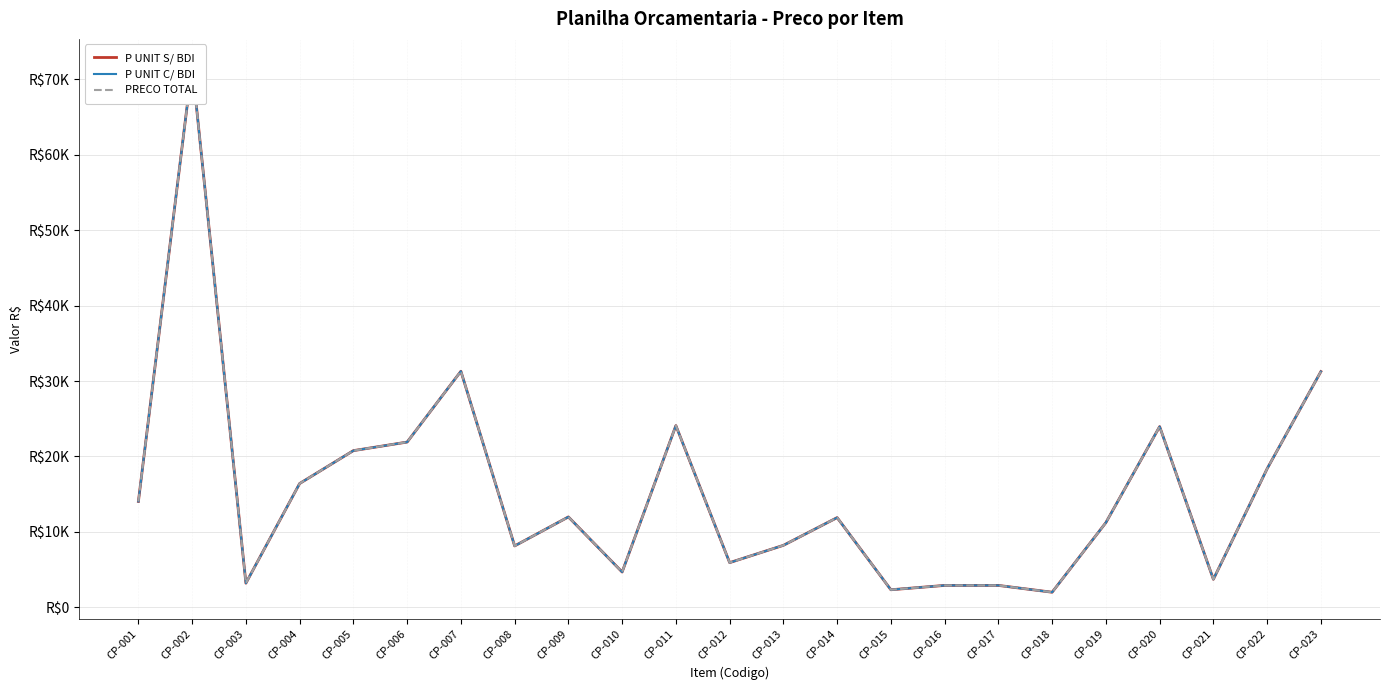

What is the value of the P UNIT S/ BDI point at the 21st from the left?

3697.2